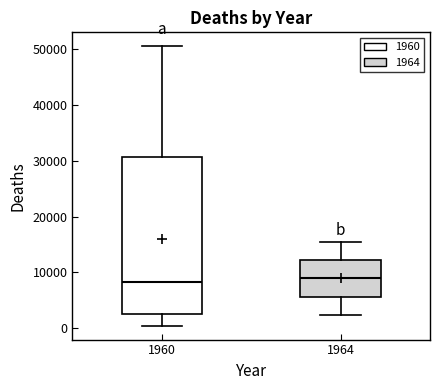

Reading left to right, read every box against the y-axis: the position of its median line, the range the box covers, and the ends of its whiskers. The values are not printed on the chart, so give them approximately, as read against the axis.

1960: median 8000, box 3000 to 31000, whiskers 0 to 50000
1964: median 9000, box 6000 to 12000, whiskers 2000 to 15000